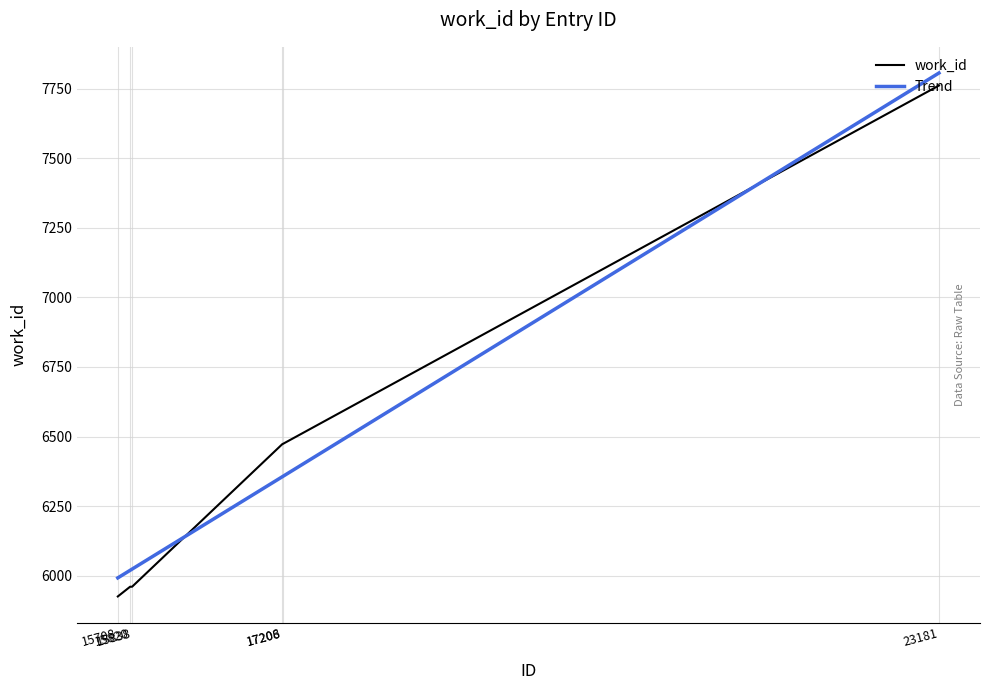

What is the difference between the maximum and minimum values?

1837